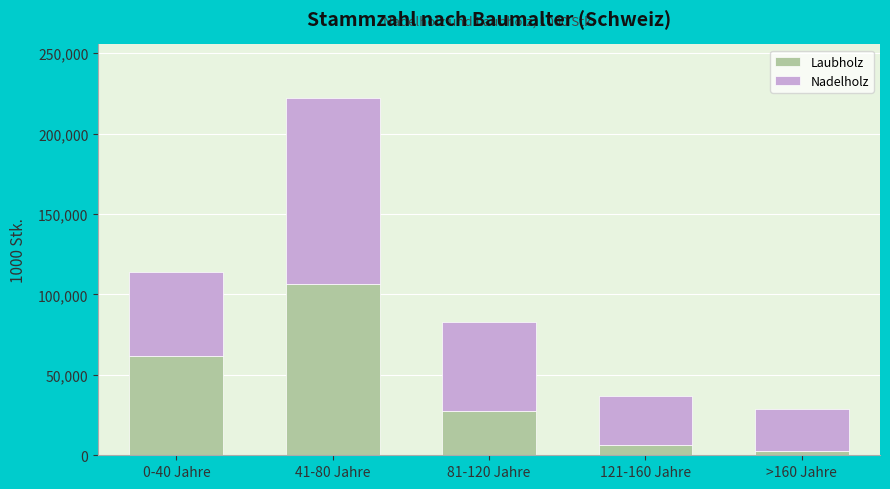

Reading left to right, what are the values for Laubholz?

62017	106159	27333	6398	2501